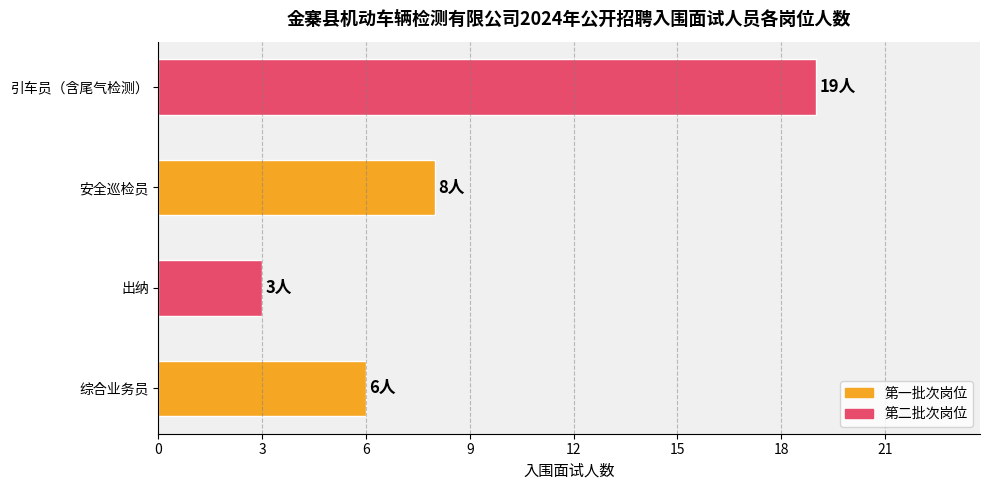

Reading bottom to top, list all the values displayed in this chart.

综合业务员=6	出纳=3	安全巡检员=8	引车员（含尾气检测）=19